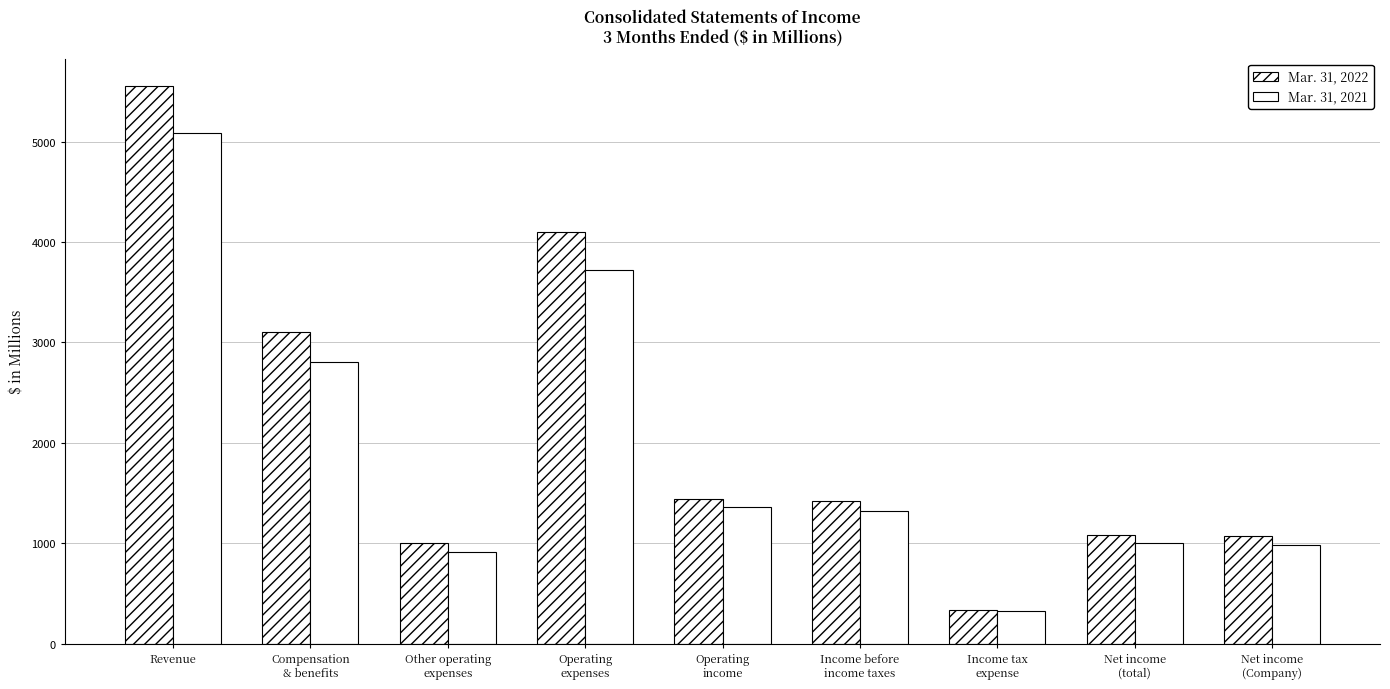

What is the difference between the highest and lowest values at Net income
(total)?

88